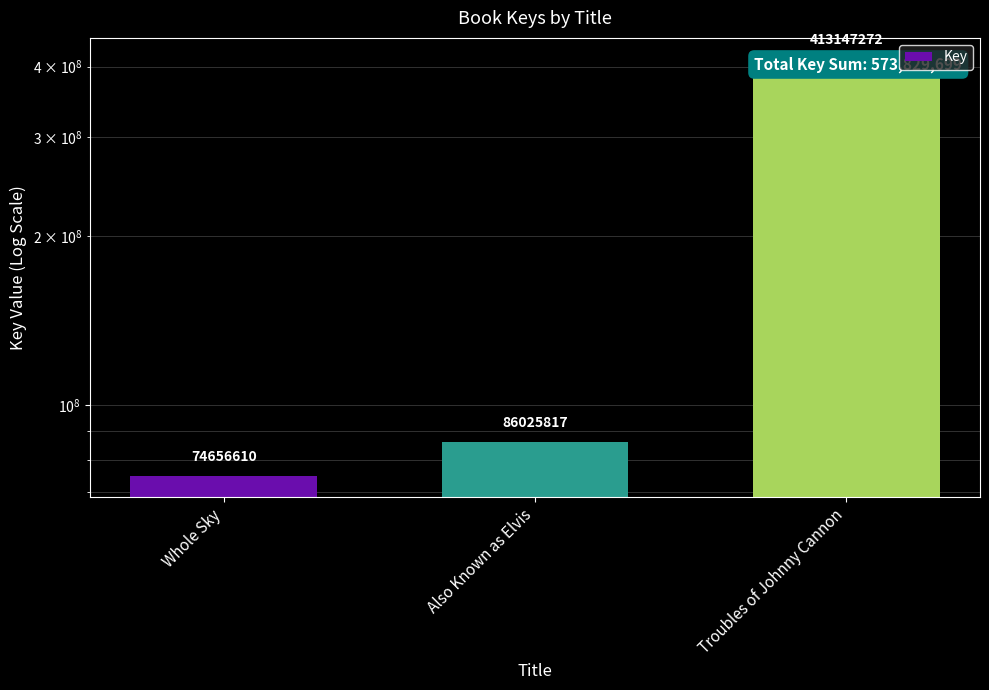

The value at Whole Sky is 115079716. True or false?

False